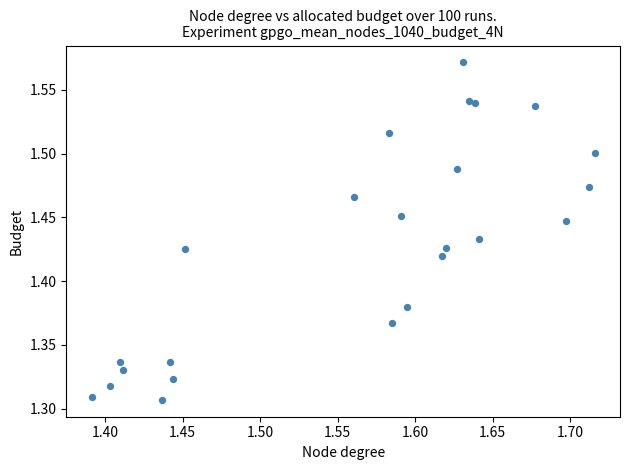

What is the range of Y values (max minus min)?

0.3